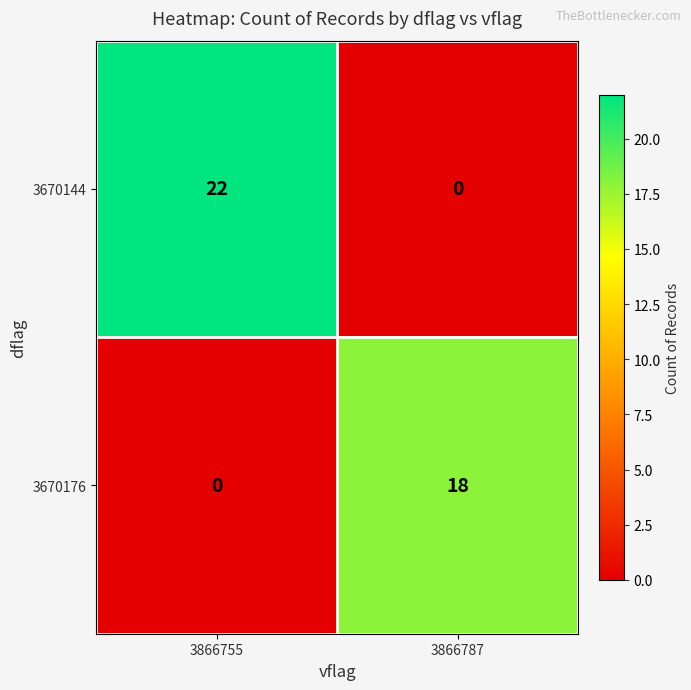

At 3866755, list the series in order from smallest to largest.

3670176, 3670144